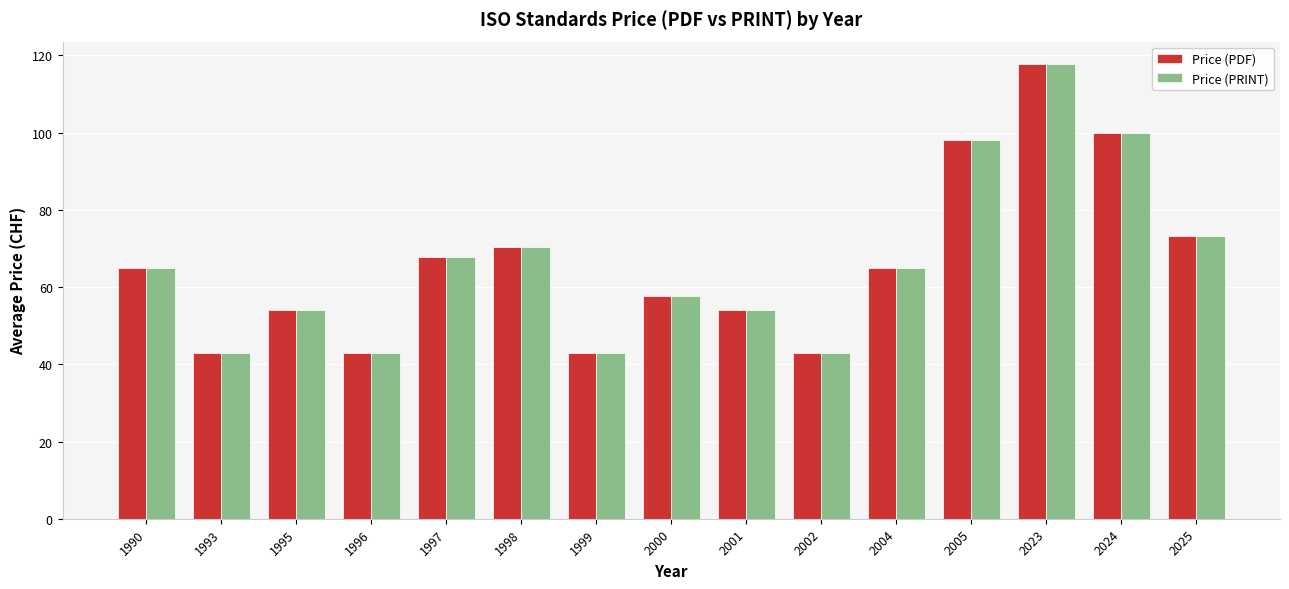

How many distinct data groups are displayed?

2